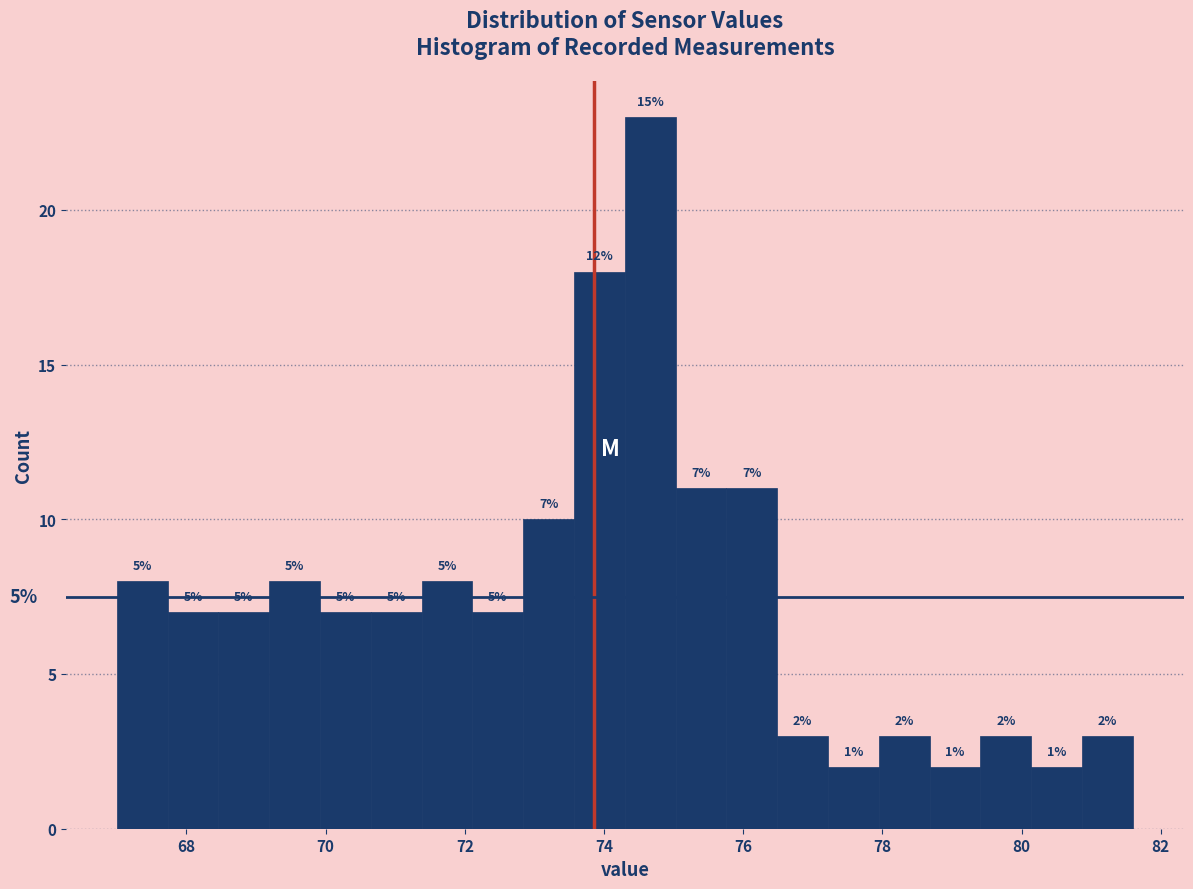

Around what value on the x-axis is the tallest bar? Give the approximate position of its centre, as read against the axis.

74.6